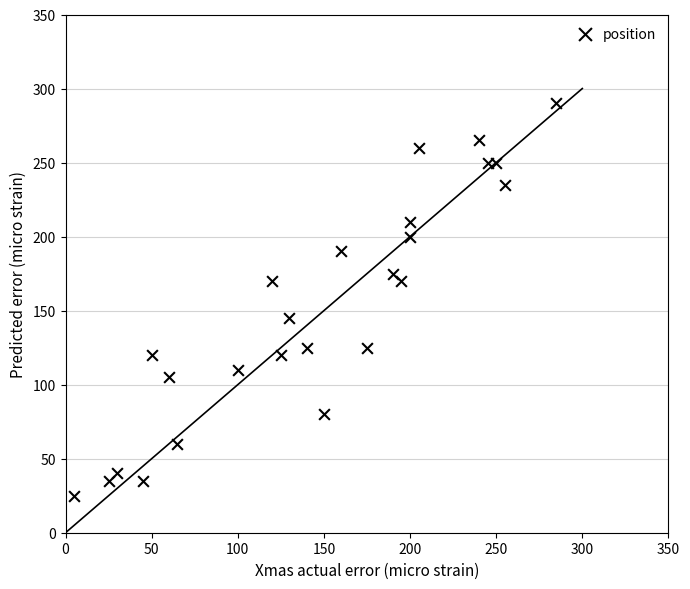

What is the range of Y values (max minus min)?

265